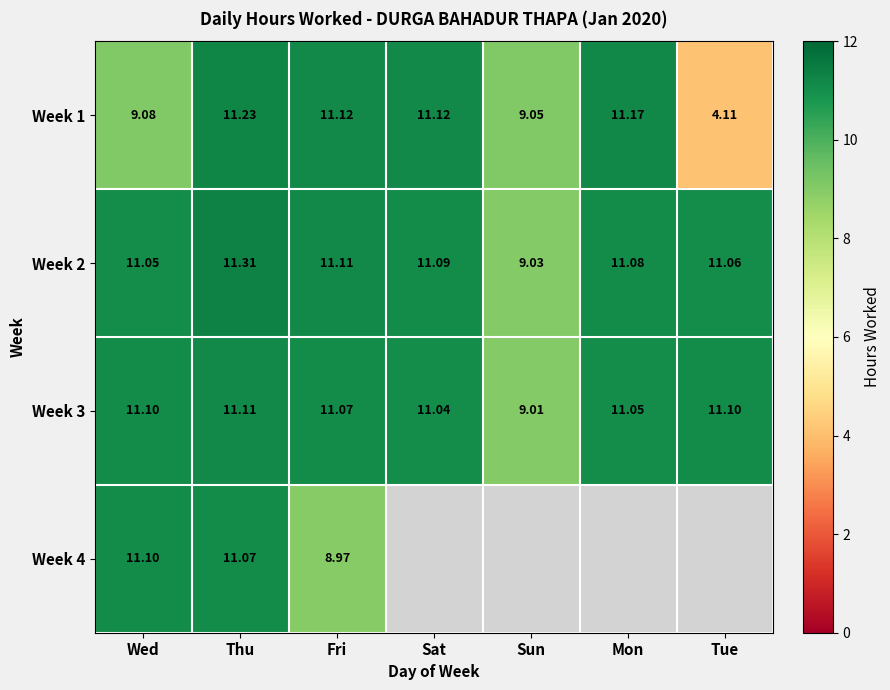

The value of Week 3 at Thu is 7.0. True or false?

False